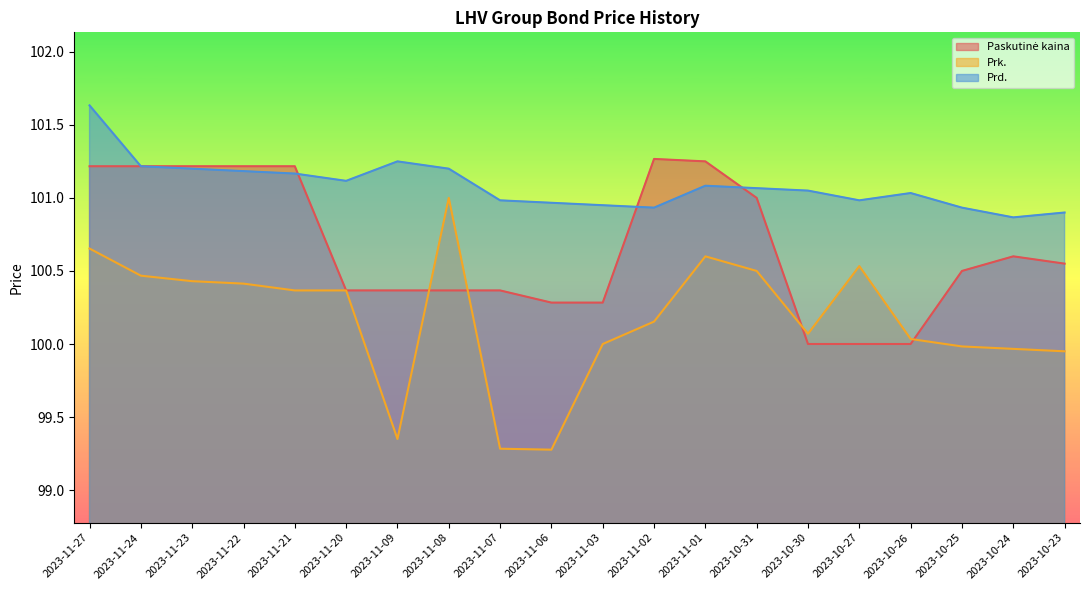

Which series changed the most between 2023-10-31 and 2023-10-27?

Paskutinė kaina